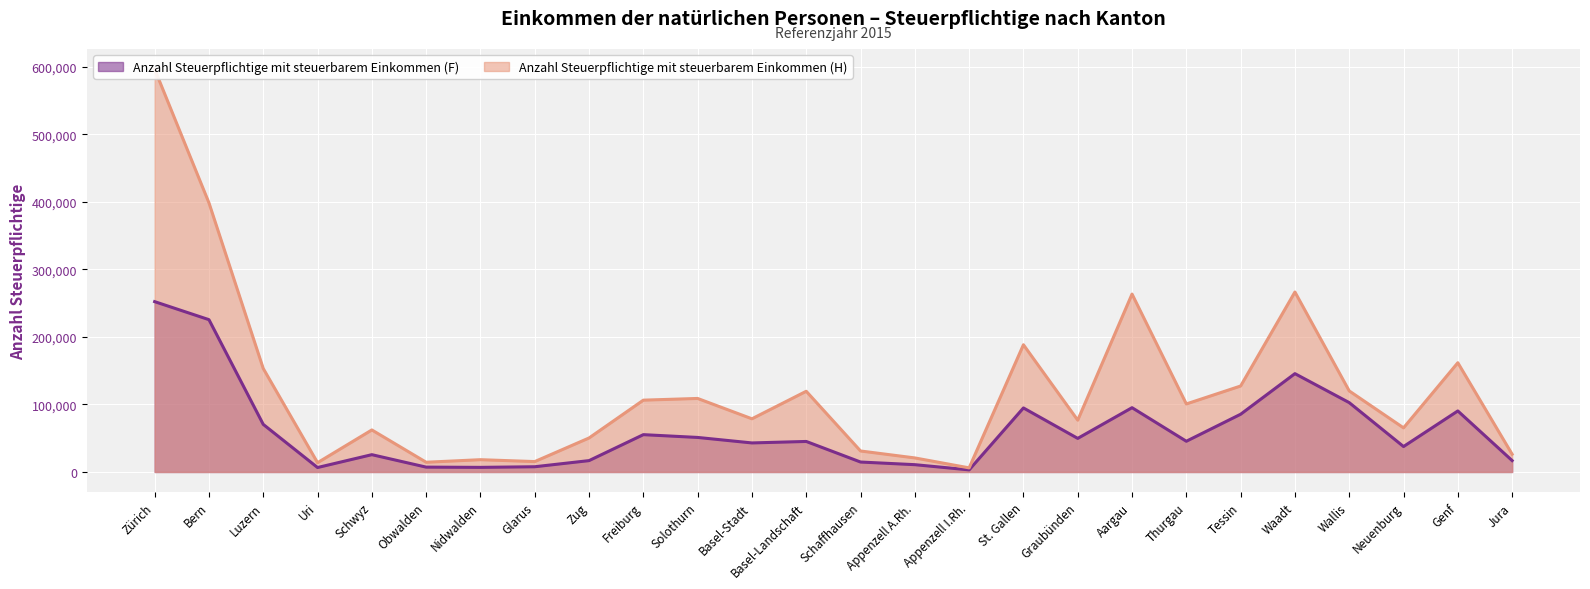

What is the maximum value shown in the chart?

596365